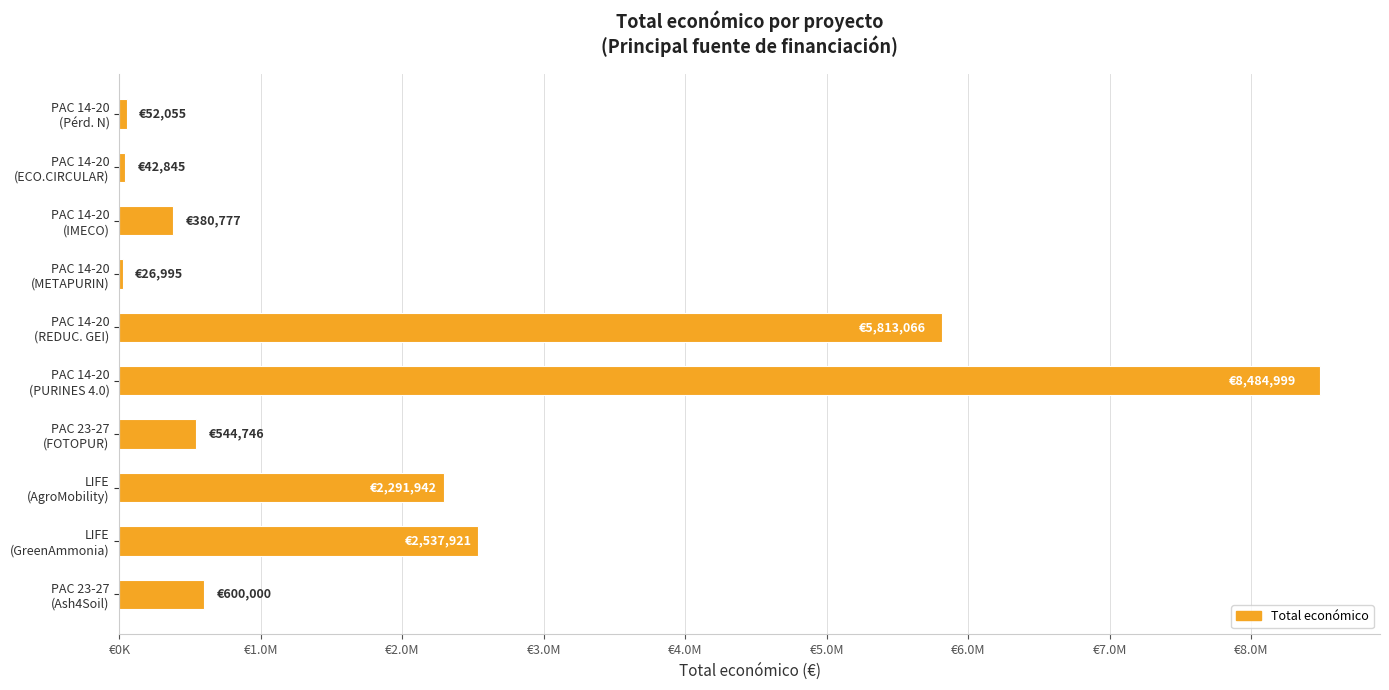

Are the bars horizontal?

Yes